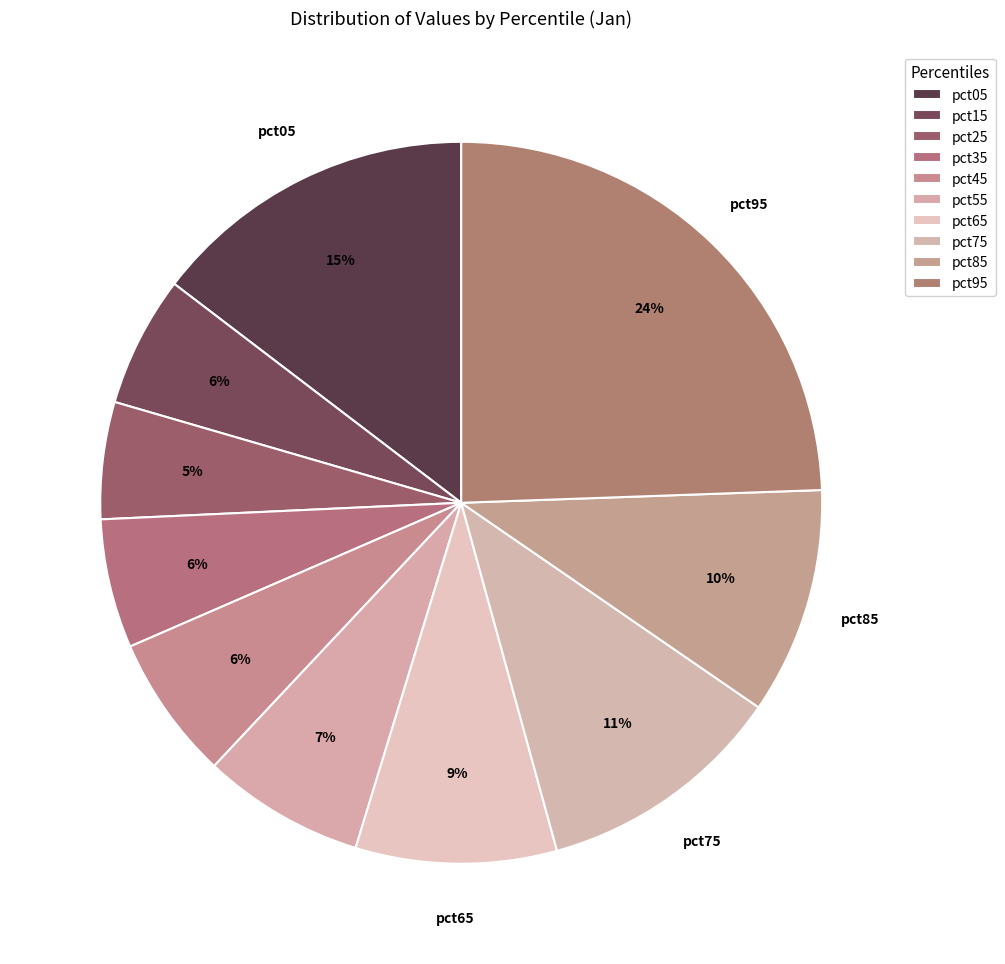

Count the number of slices in the pie.

10